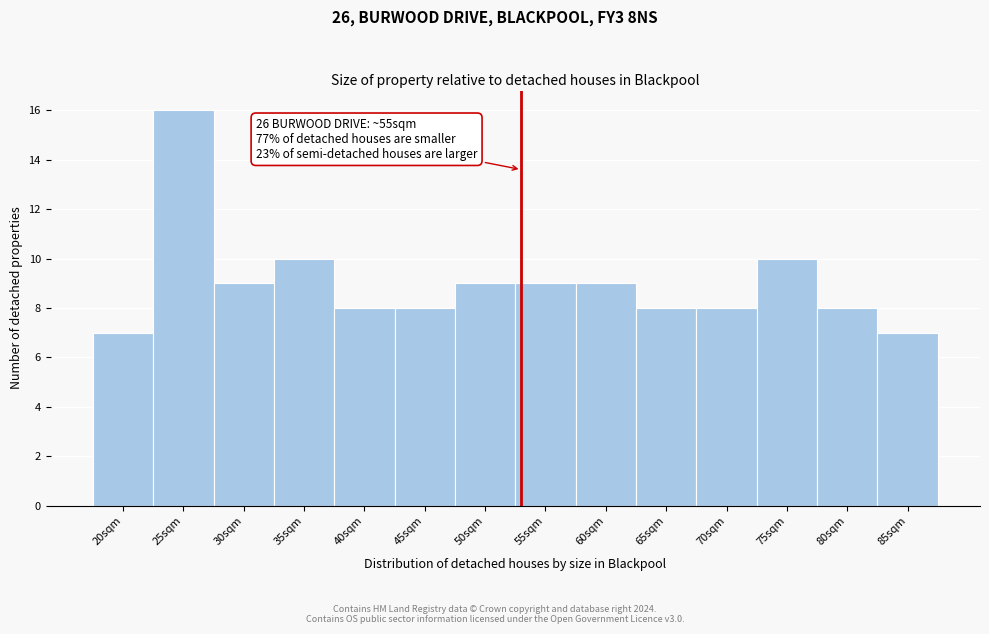

Reading right to left, extract all data points from this chart.

85sqm=7	80sqm=8	75sqm=10	70sqm=8	65sqm=8	60sqm=9	55sqm=9	50sqm=9	45sqm=8	40sqm=8	35sqm=10	30sqm=9	25sqm=16	20sqm=7